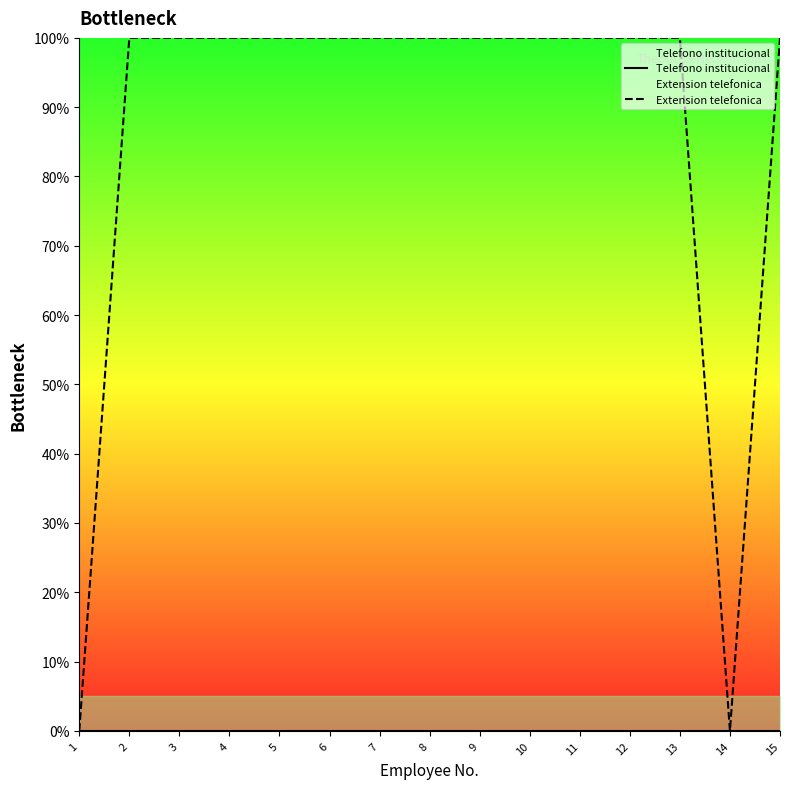

What is the total value across all series at 10?

100.0